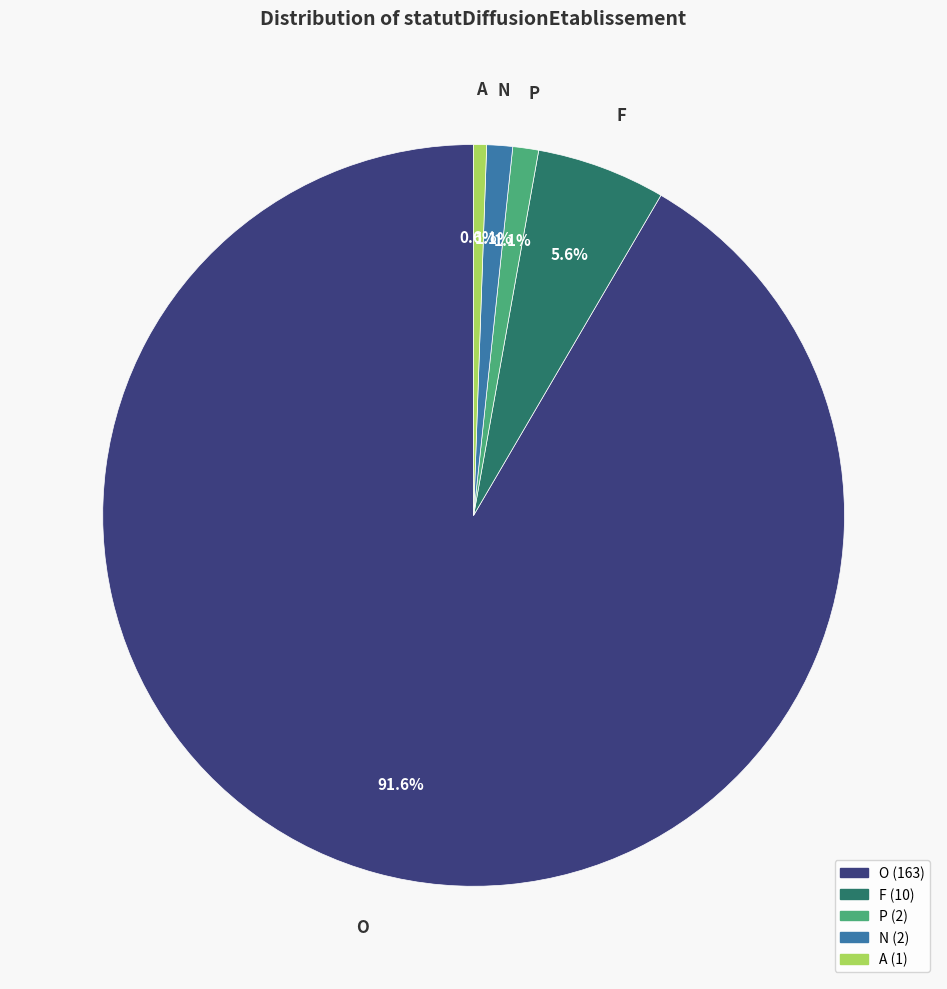

Count the number of slices in the pie.

5